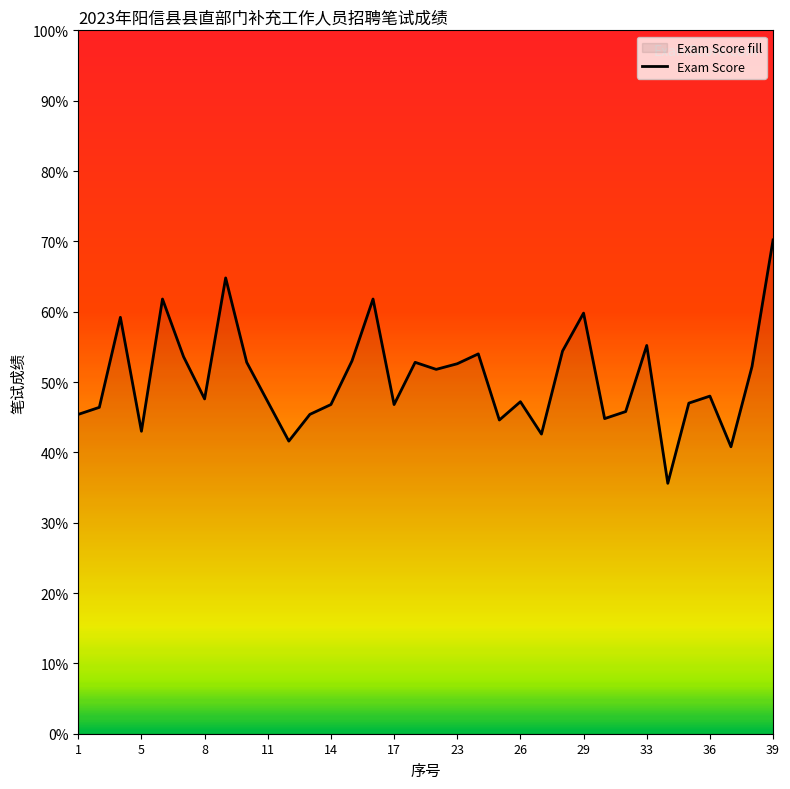

Approximately how many times larger is the value at 33 compared to 1?

1.2